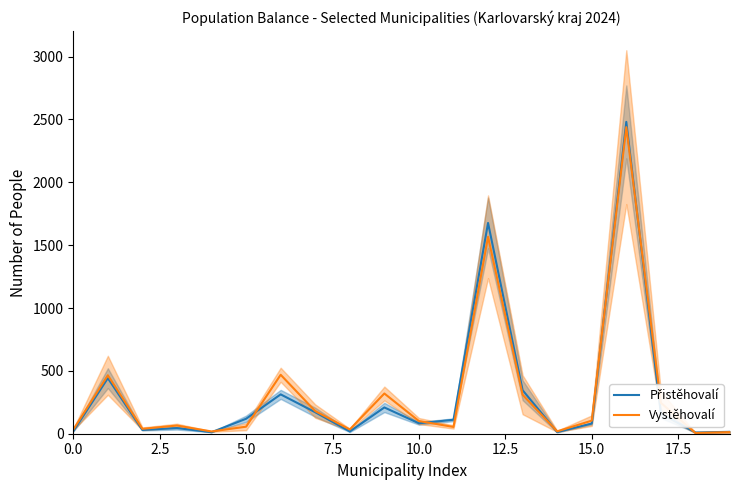

Is this an area chart (filled region under the line)?

No